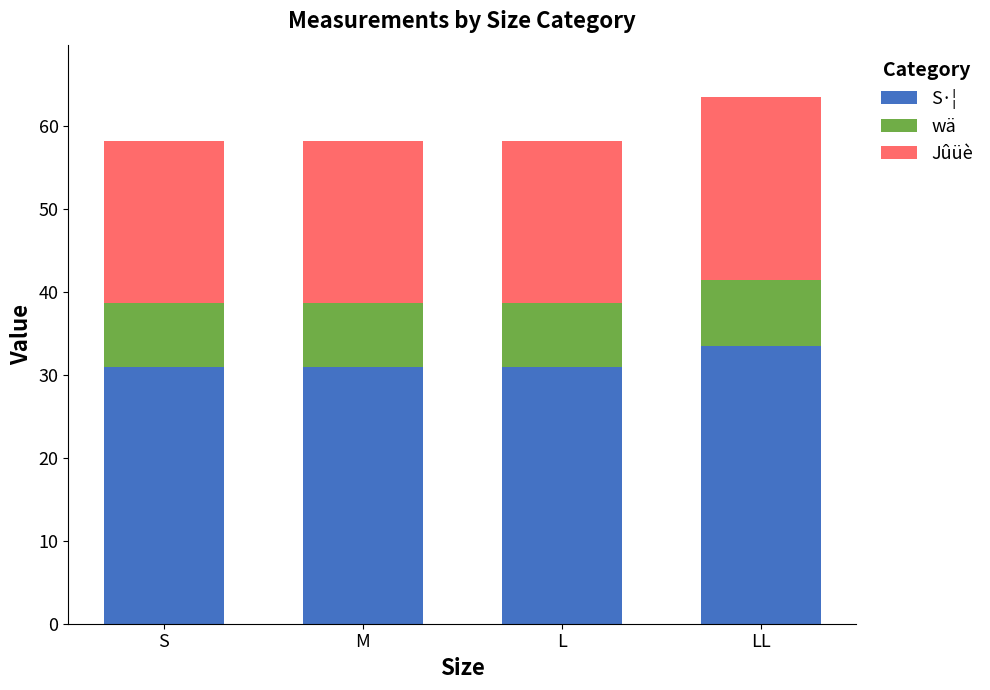

Reading right to left, what are the values for S·¦?

33.5	31.0	31.0	31.0